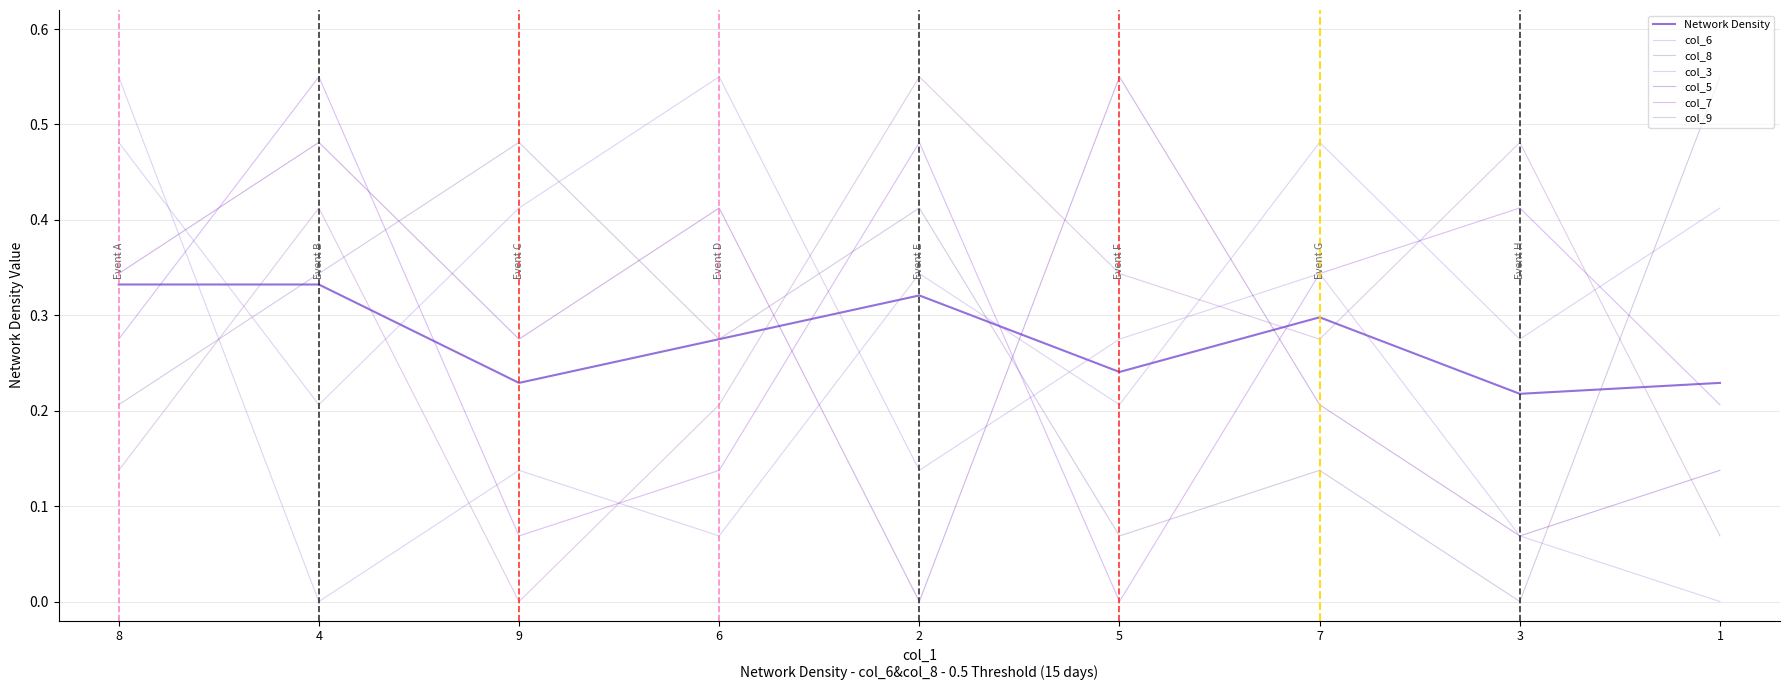

What is the greatest value displayed?

0.6